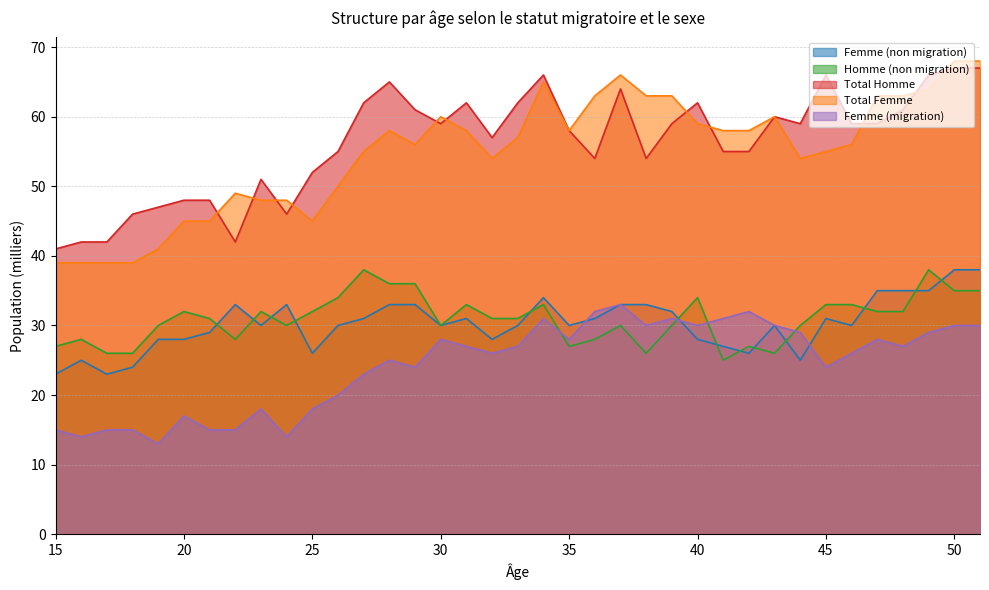

Is the value of Femme (non migration) at 37 greater than the value of Total Femme at 51?

No